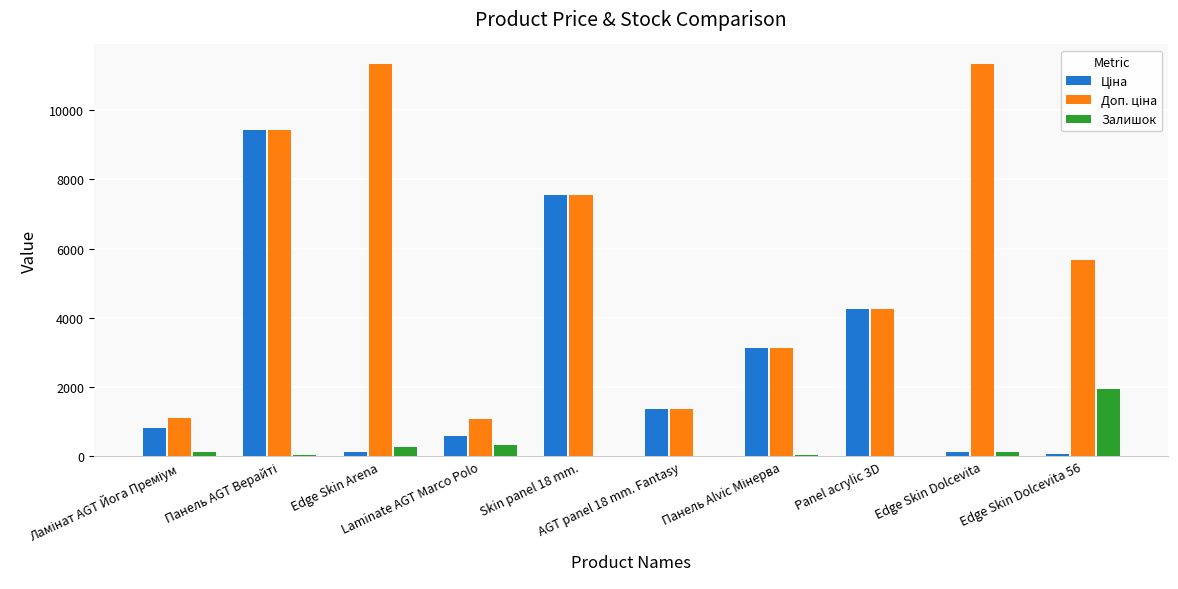

What is the greatest value displayed?

11334.0